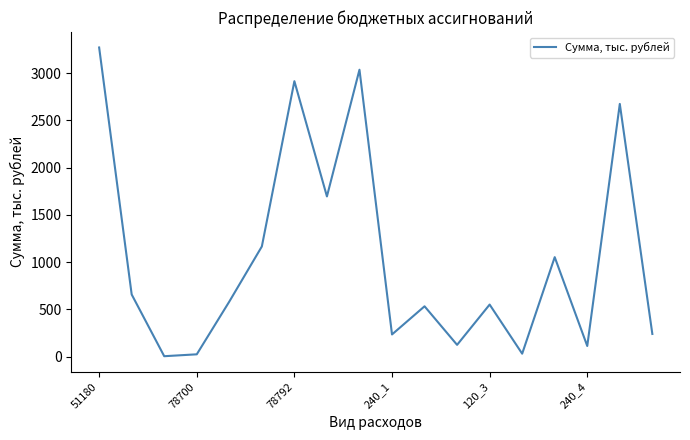

How many lines are shown in the chart?

1